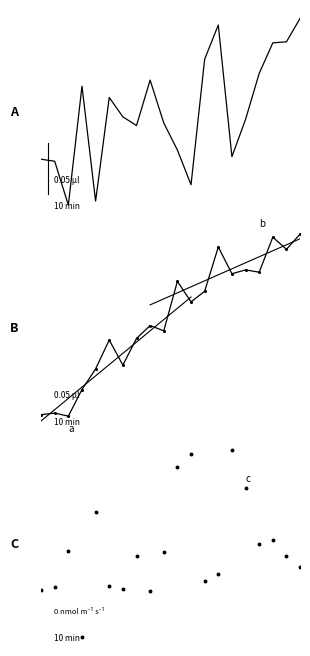

The value of Ratio at 13 is 0.5. True or false?

False